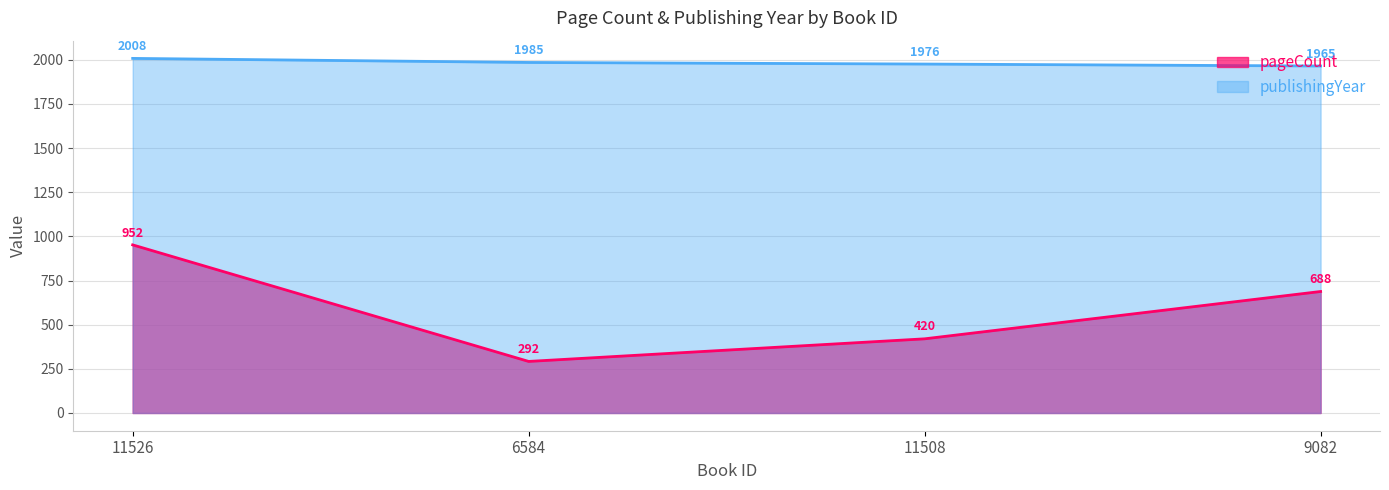

What is the average value of the pageCount series?

588